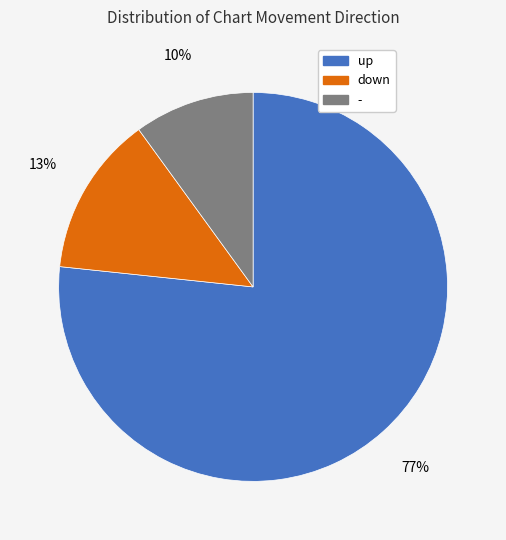

What is the majority slice?

up